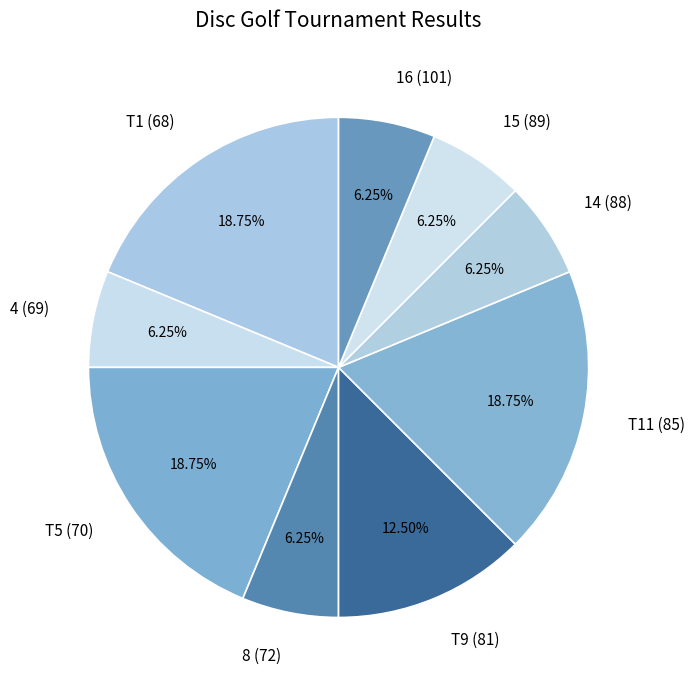

Does 16 (101) represent more than half of the total?

No